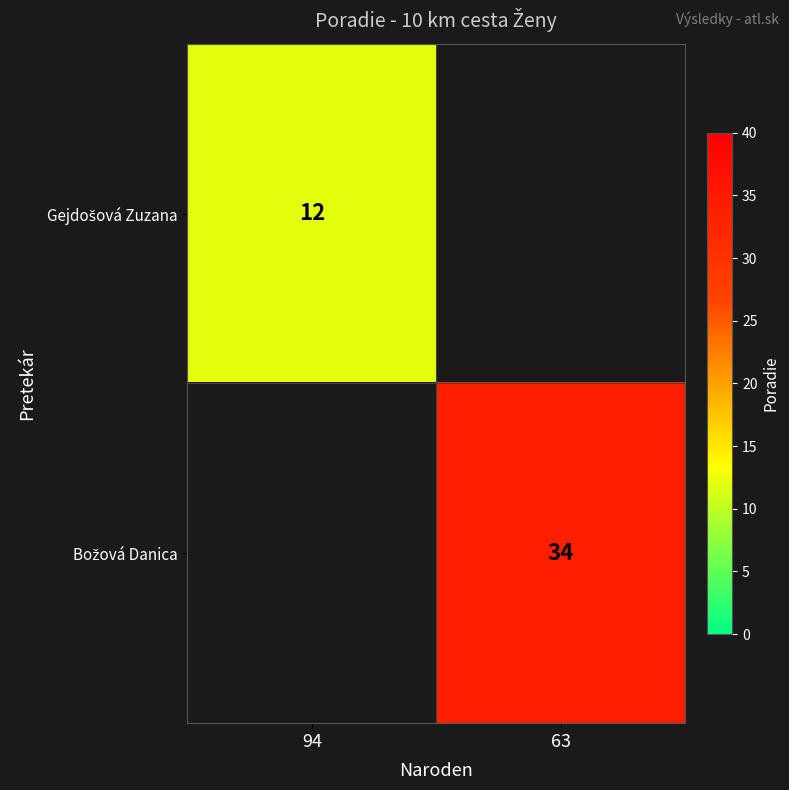

Which category has the highest value across all series?

63